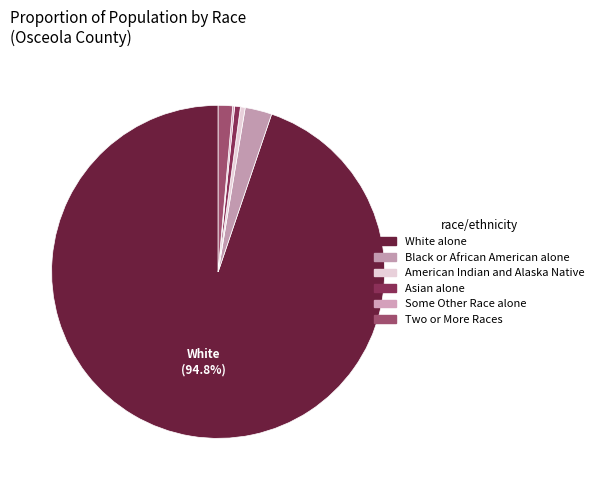

What is the change in value from White alone to Some Other Race alone?

-1018